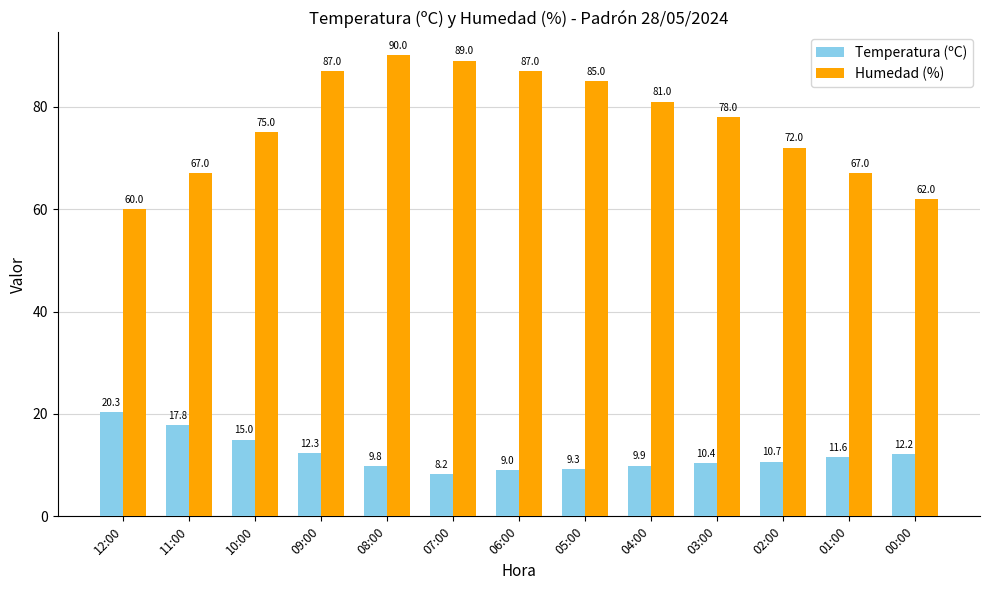

What is the value of the Temperatura (ºC) bar at the 4th from the left?

12.3